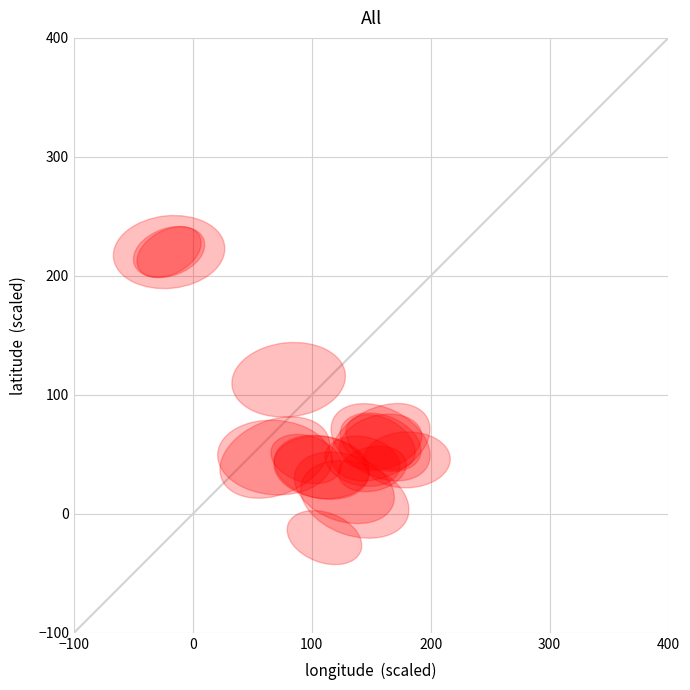

What Y value in the scatter plot is closest to 100?

112.7